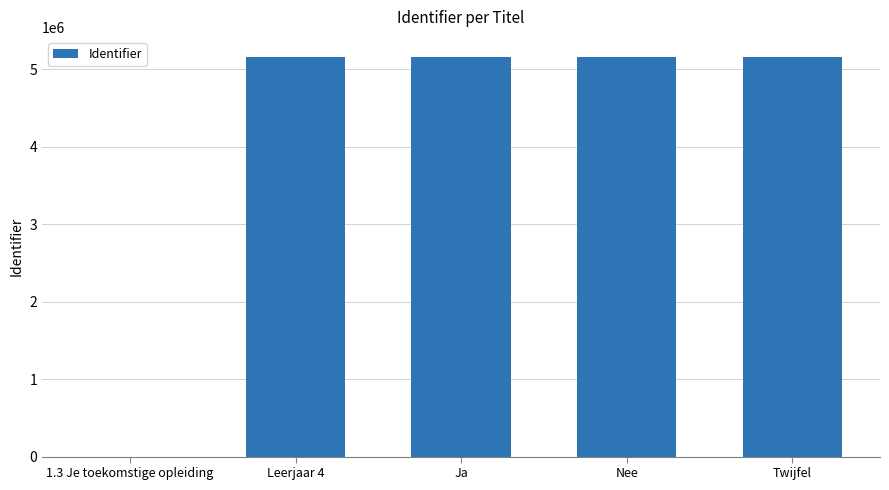

Is it true that the value at Leerjaar 4 is 5159862?

True